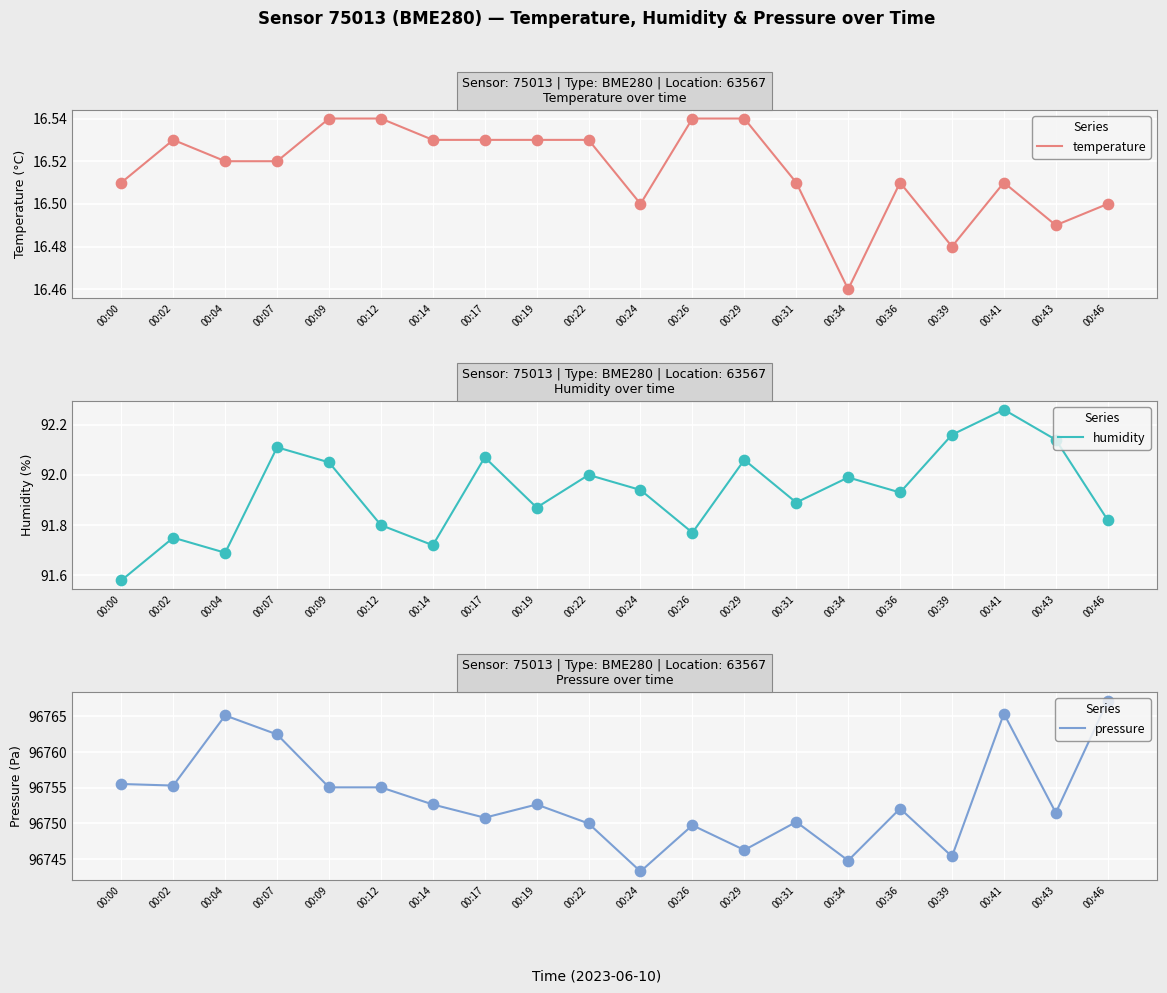

What is the total value across all series at 00:31?

96858.6